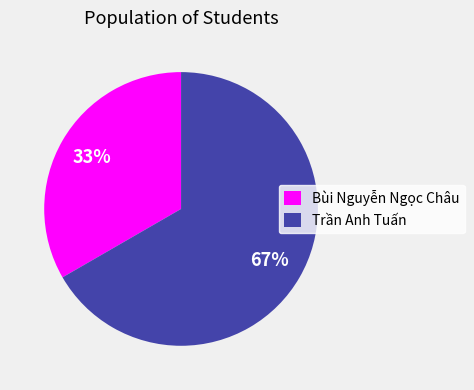

What is the ratio of the value at Trần Anh Tuấn to the value at Bùi Nguyễn Ngọc Châu?

2.0